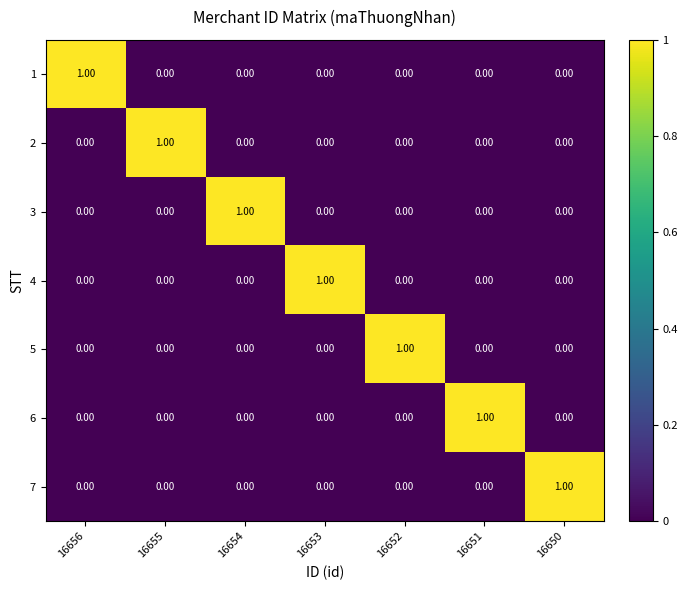

How many data points does each series have?

7